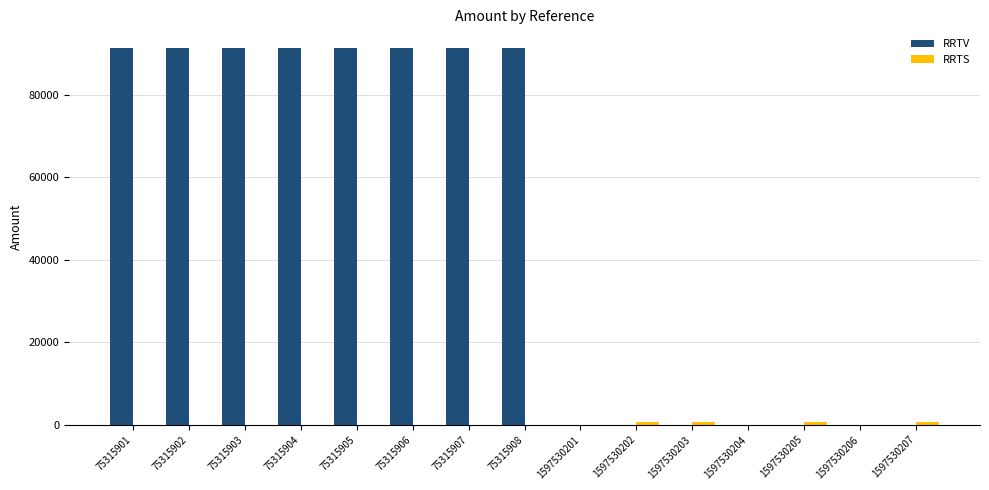

True or false: RRTV has a value of -28353.0 at 1597530207.

False